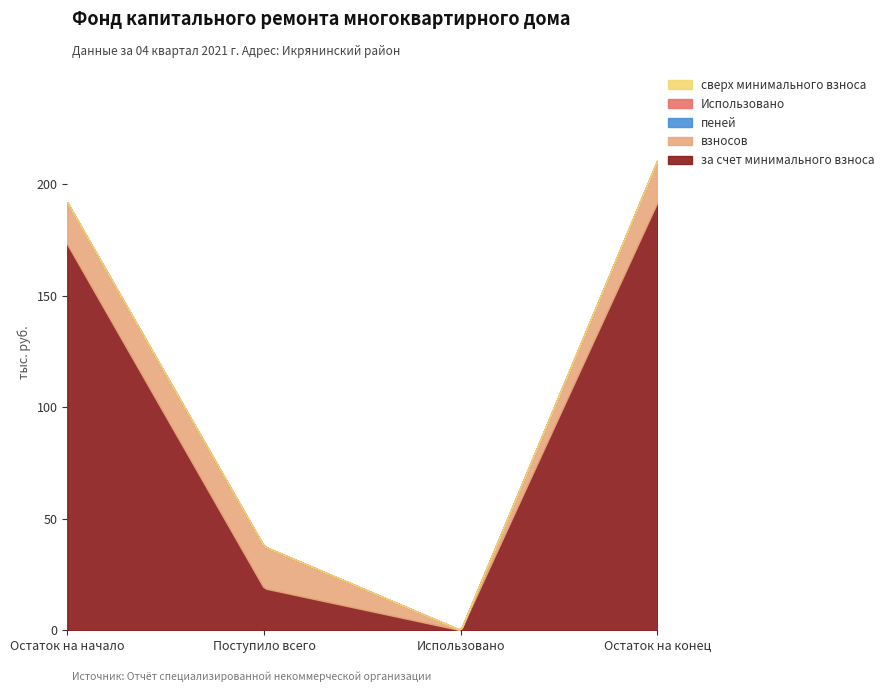

Which category has the lowest value across all series?

Использовано